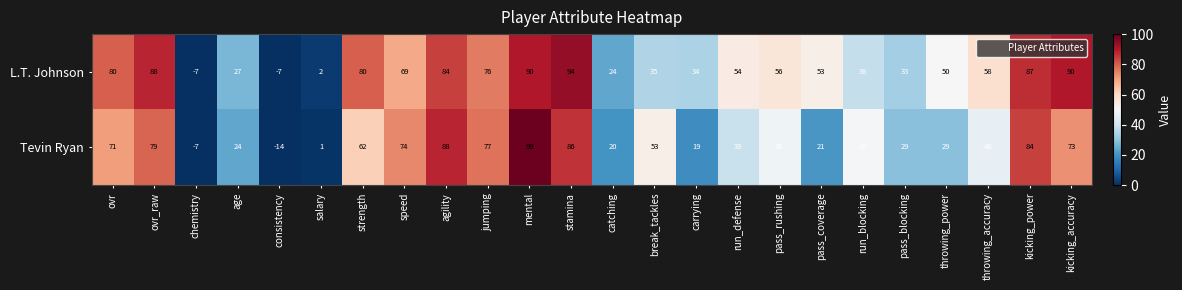

At which label does Tevin Ryan first exceed 49?

ovr